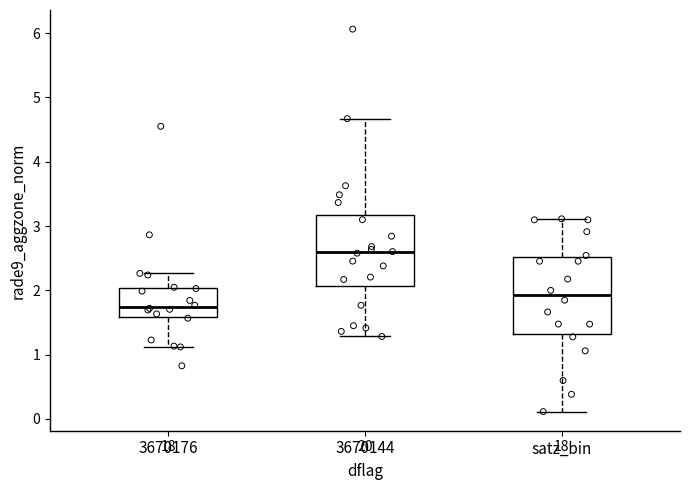

Which box's median line is the lowest?

3670176